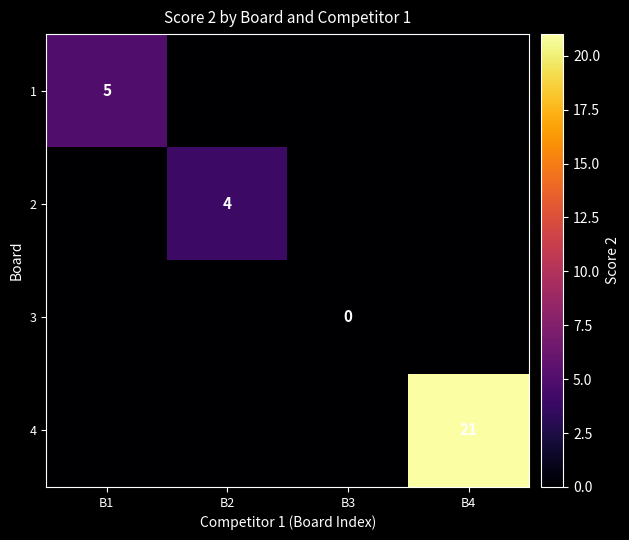

True or false: 2 has a value of 1 at B2.

False